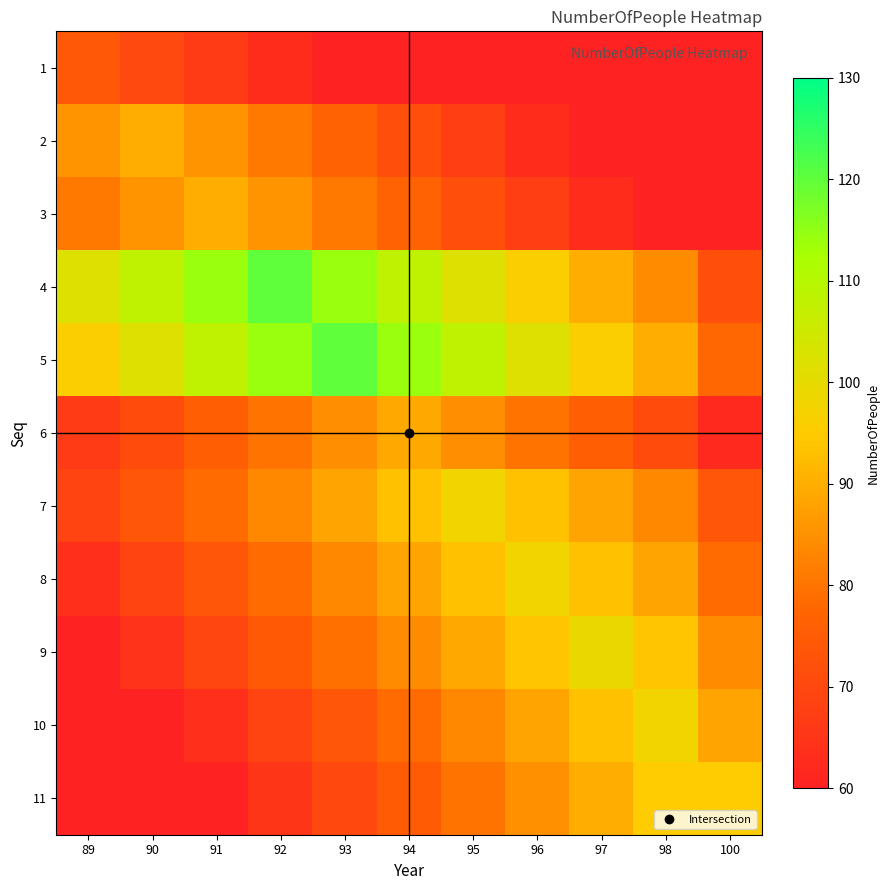

Which has a higher value, 89 or 94?

89